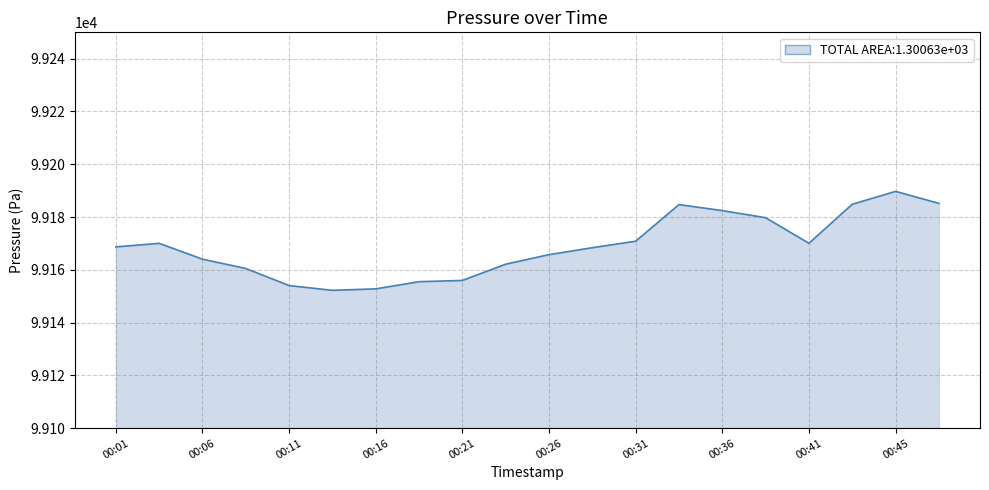

What is the difference between the maximum and minimum values?

37.5